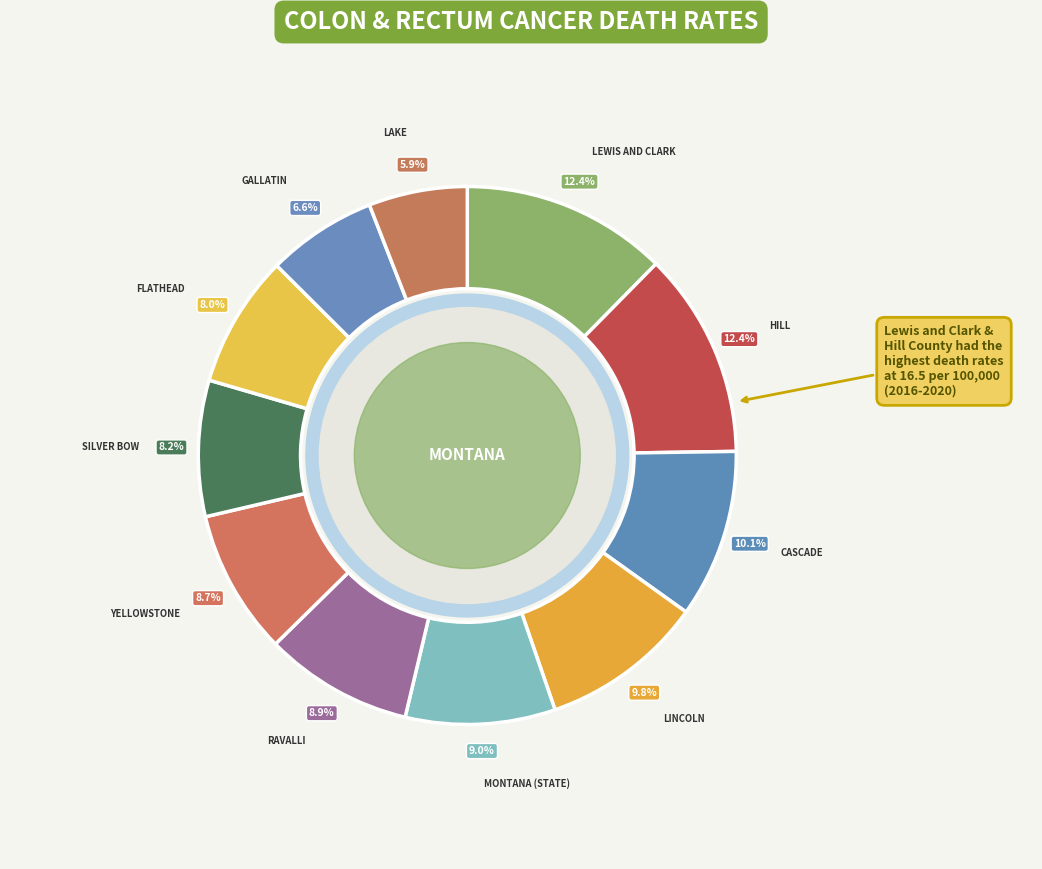

How many slices are in this pie chart?

11